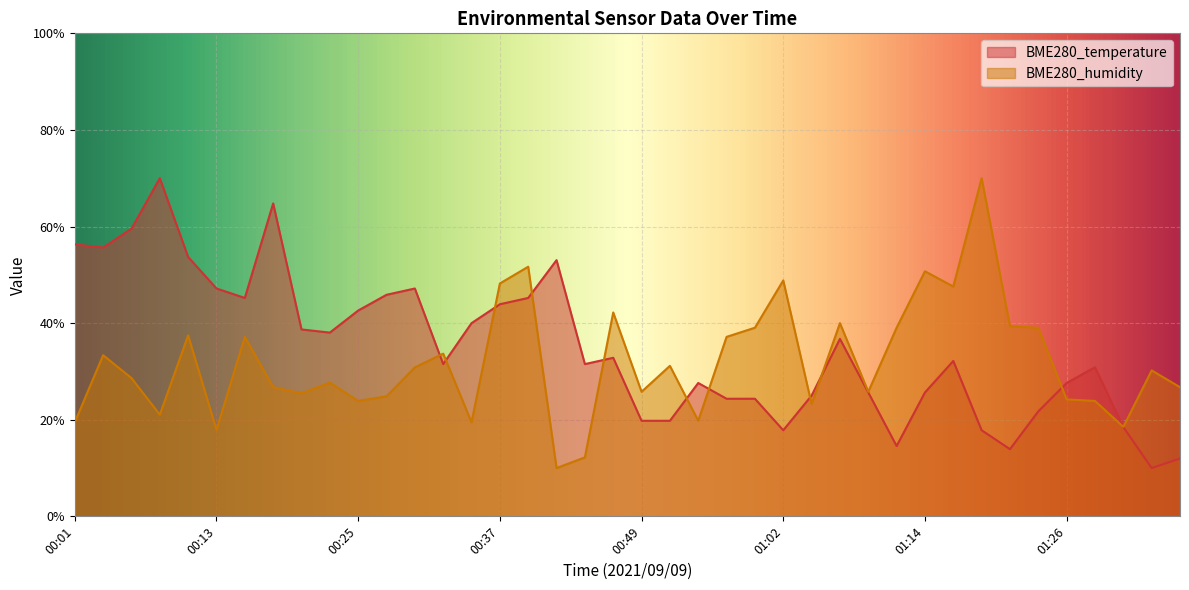

What is the total value across all series at 01:09?

51.4